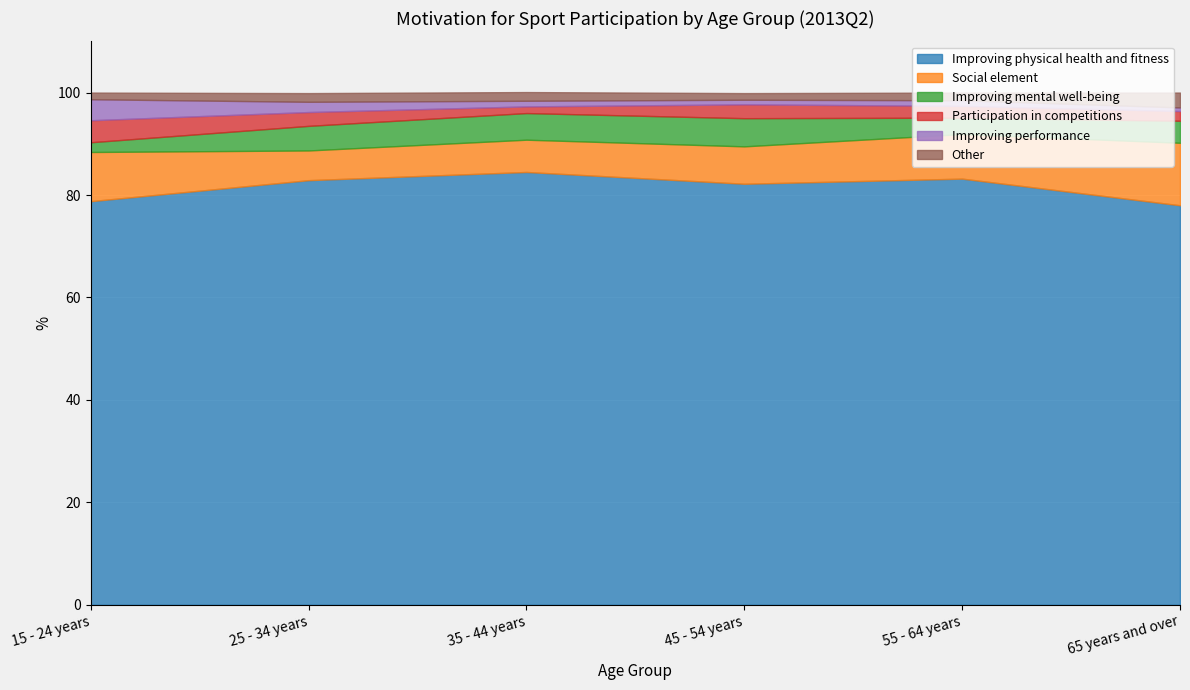

What is the difference between the maximum and minimum values in the Improving performance series?

3.4